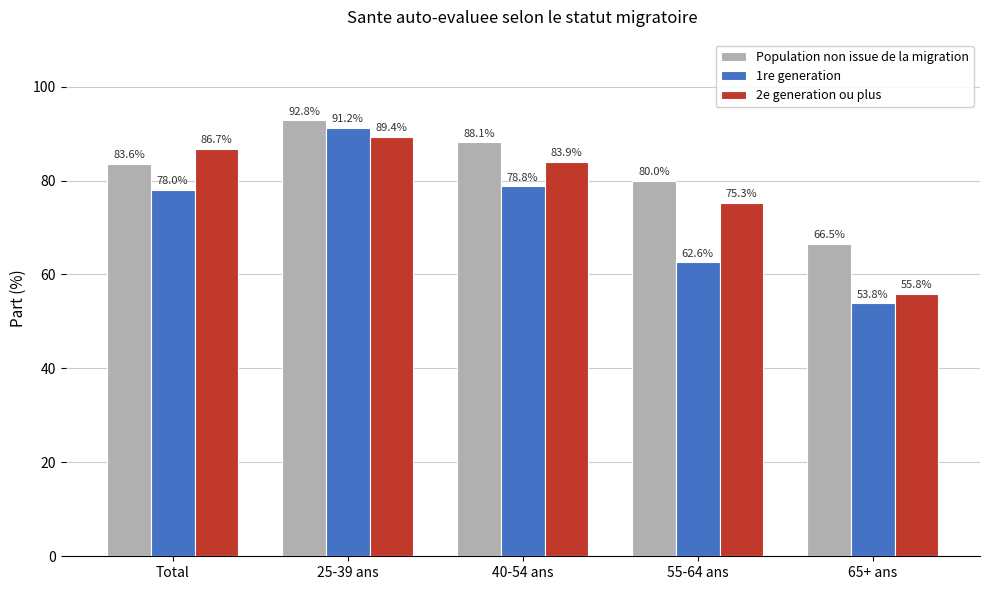

Rank the series by their maximum value, from highest to lowest.

Population non issue de la migration, 1re generation, 2e generation ou plus